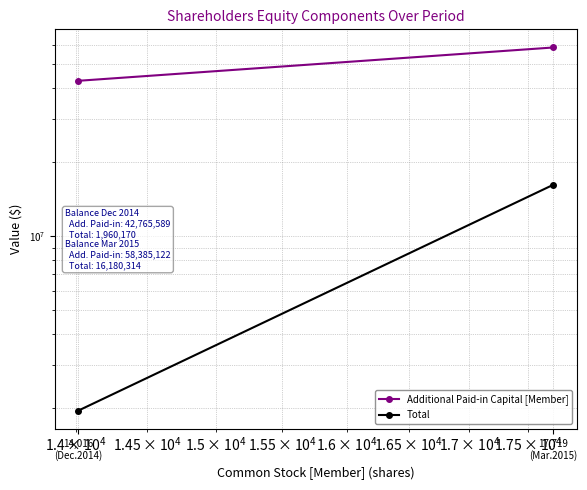

Reading right to left, list all the values displayed in this chart.

Additional Paid-in Capital [Member]: 58385122	42765589
Total: 16180314	1960170